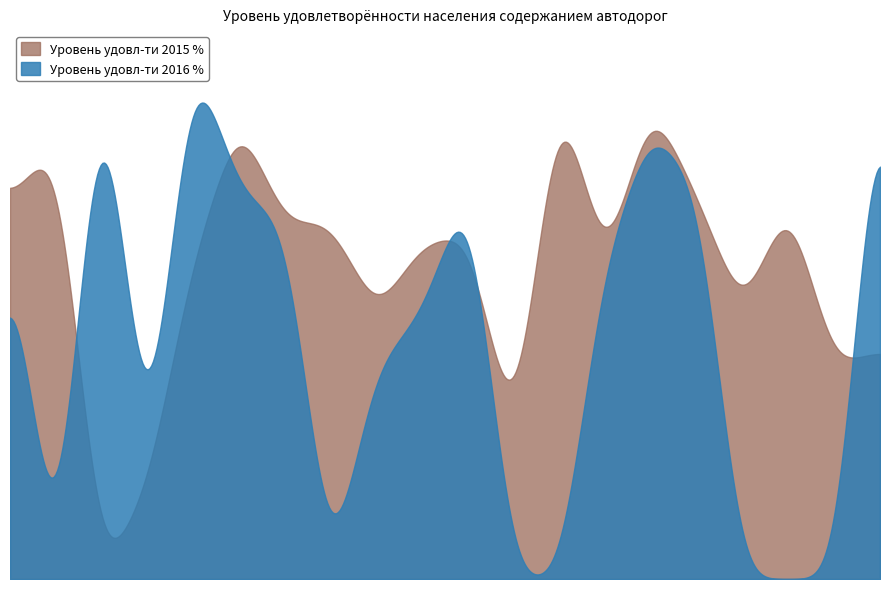

How many lines are shown in the chart?

2